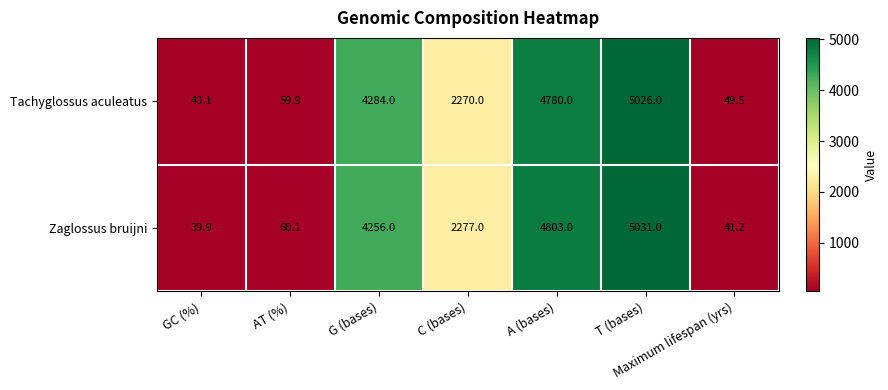

What is the total value across all series at Maximum lifespan (yrs)?

90.7